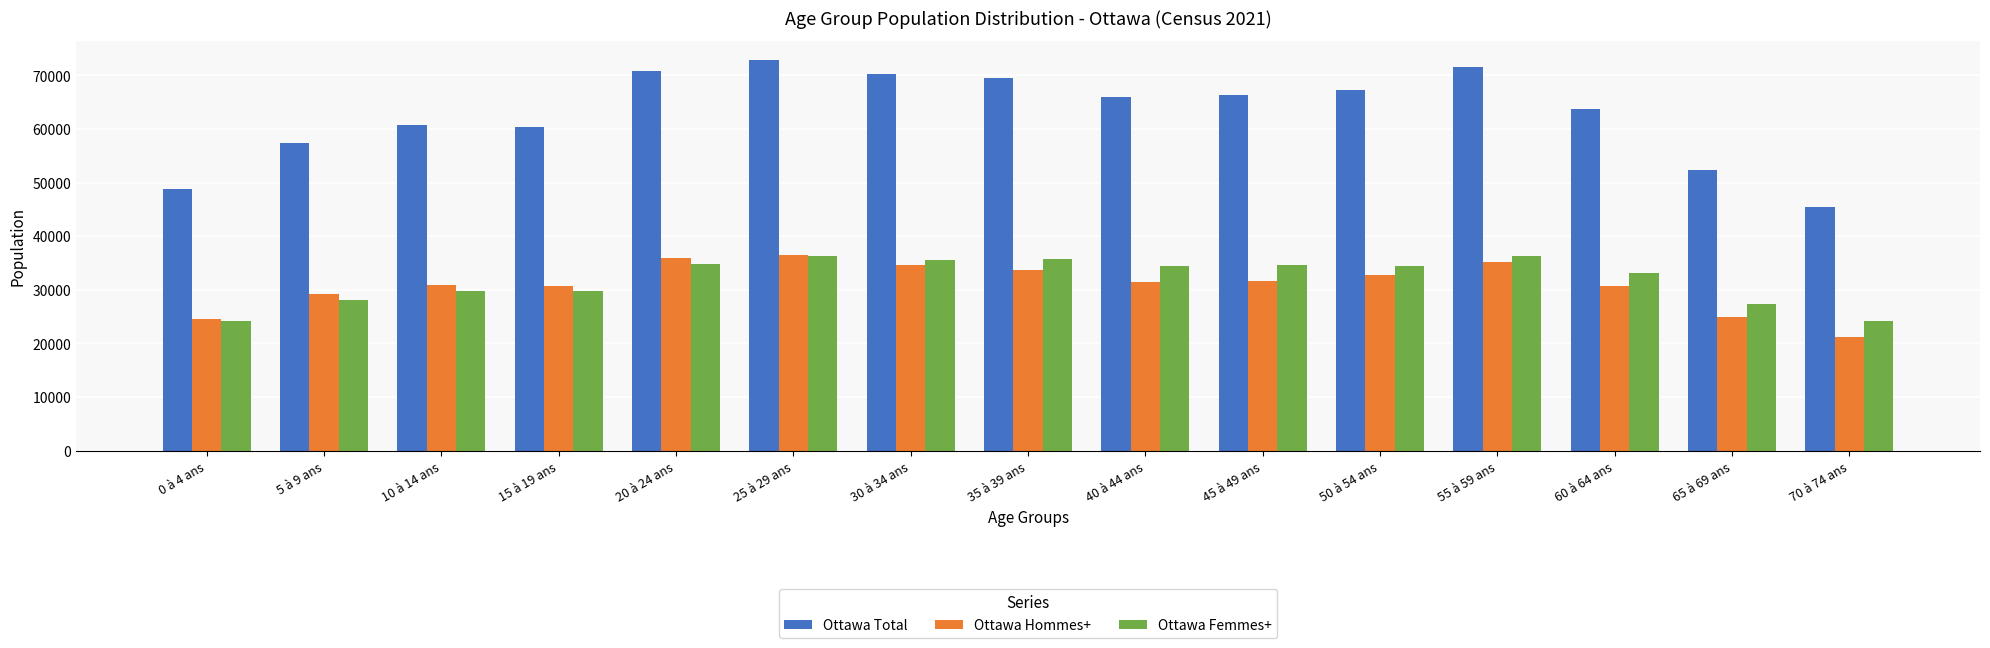

What is the difference between the highest and lowest values at 35 à 39 ans?

35740